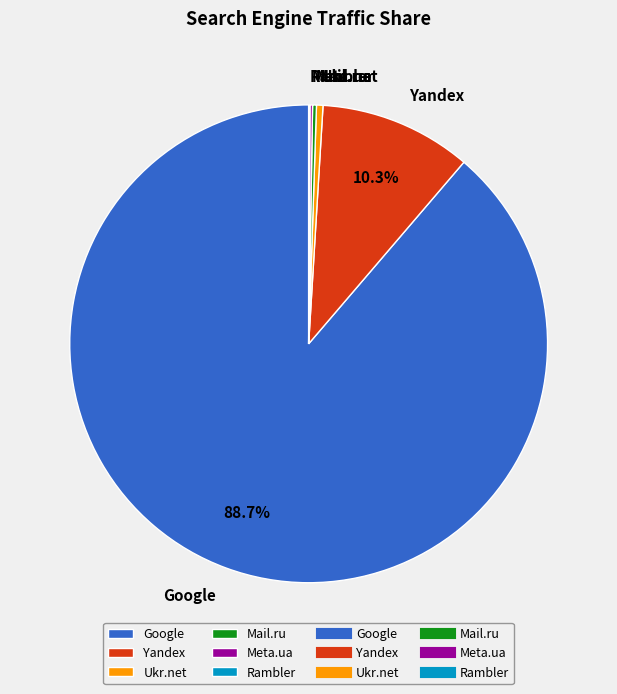

Does any single category account for the majority?

Yes